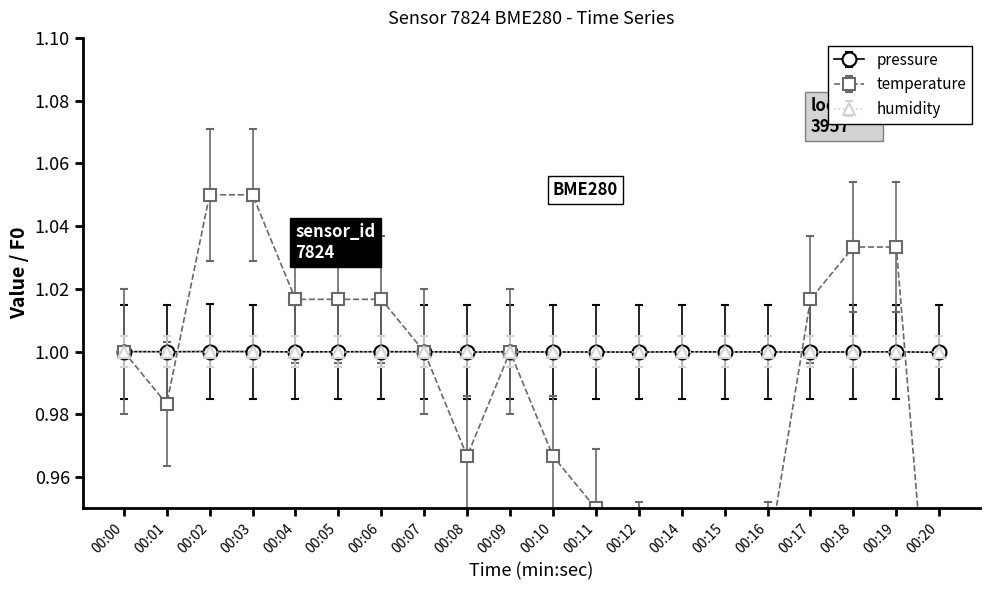

Count the number of categories in the chart.

20